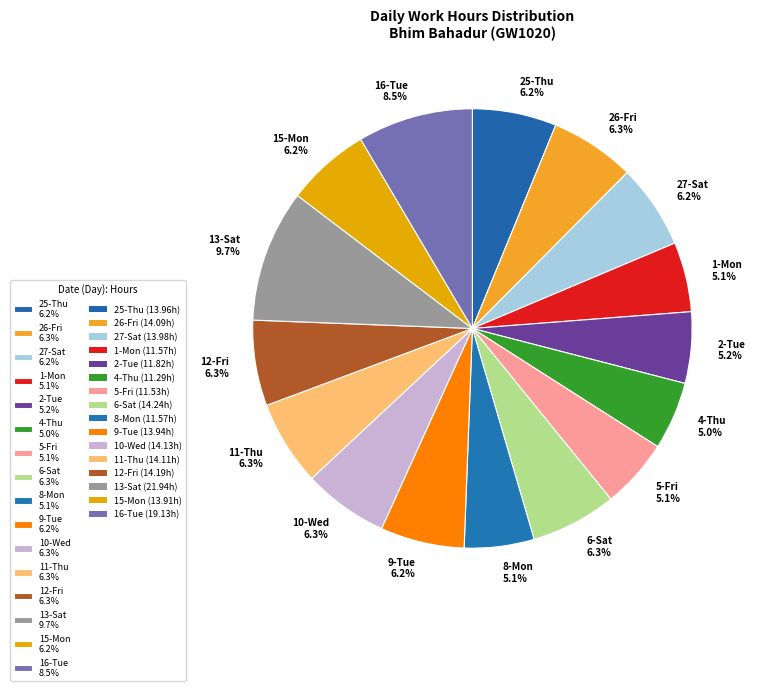

Is there any slice that represents more than half of the pie?

No